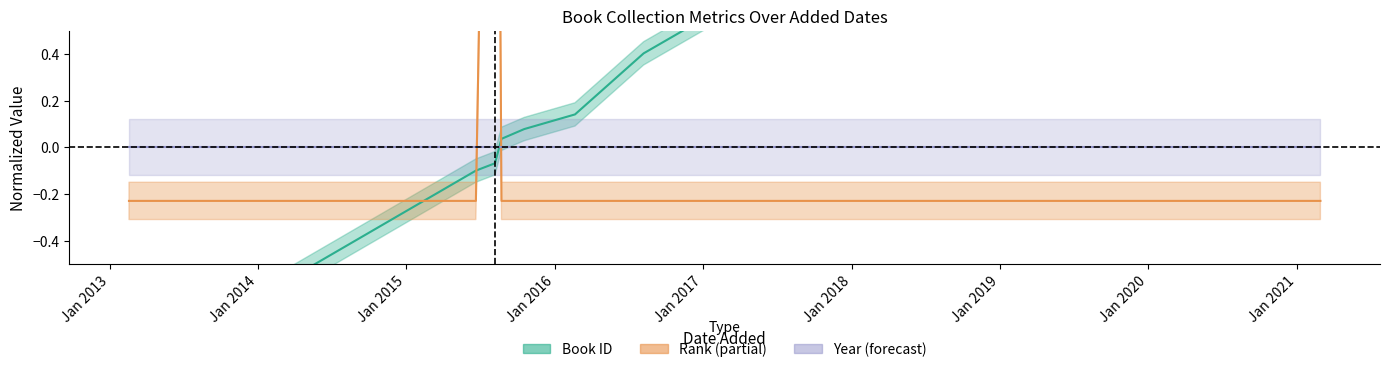

How many times do Book ID (normalized) and Year (normalized) cross each other?

1